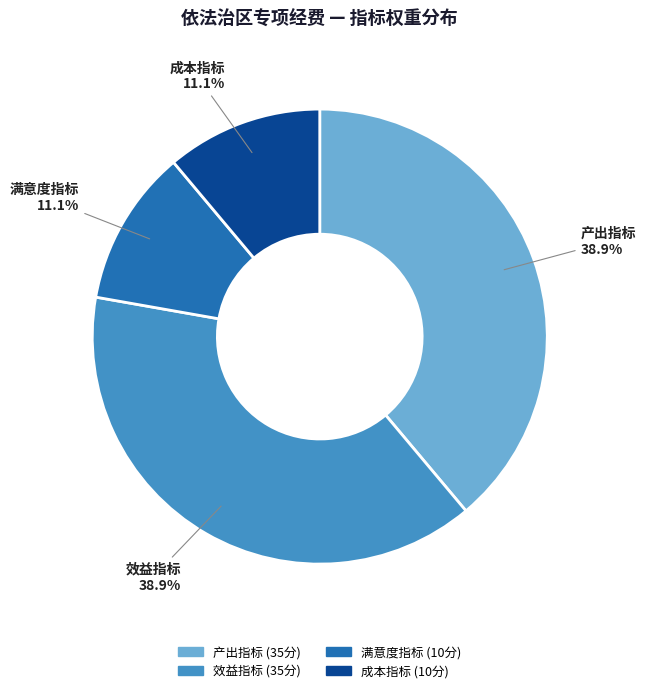

Is there any slice that represents more than half of the pie?

No